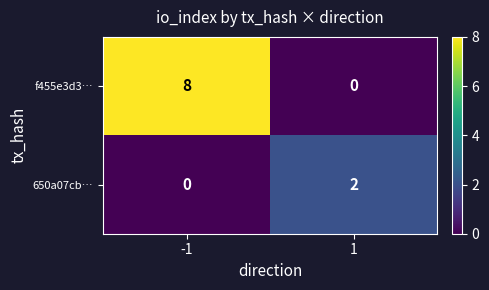

What is the maximum value shown in the chart?

8